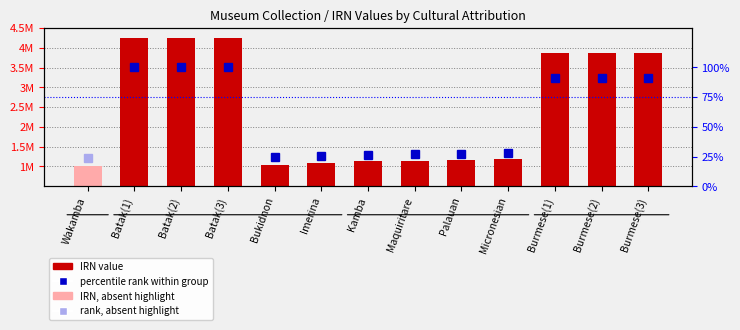

At which category does the chart reach its minimum across all series?

Wakamba